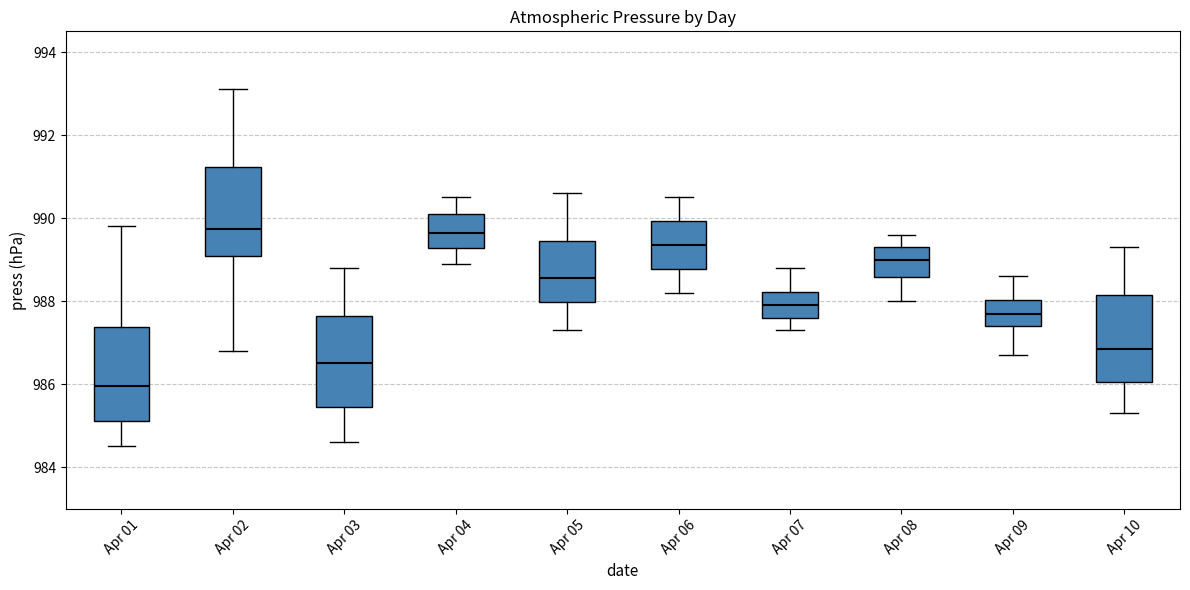

Which box's median line is the lowest?

Apr 01